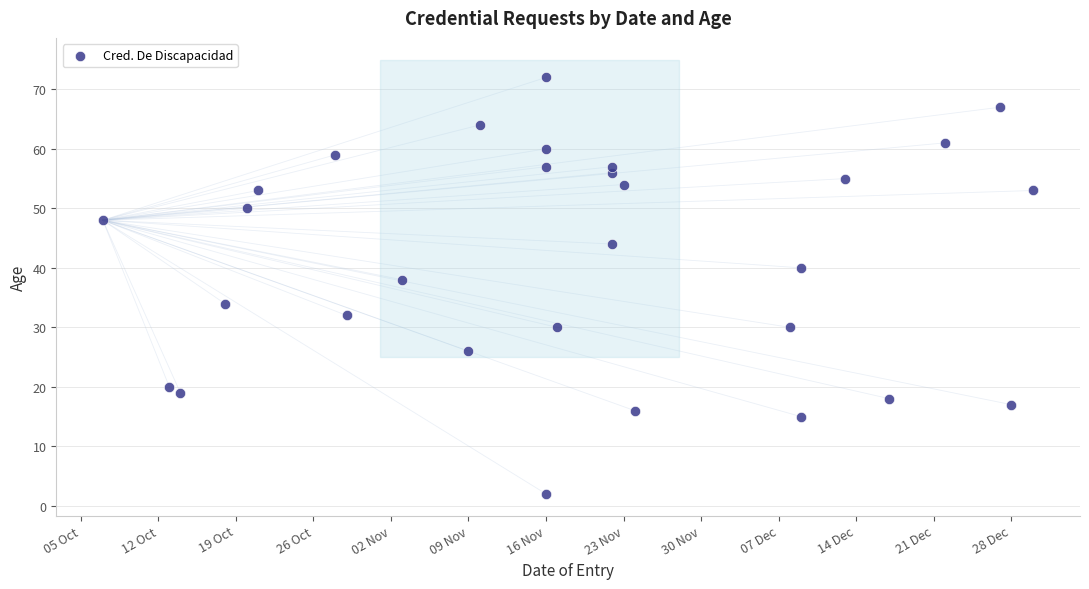

What Y value in the scatter plot is closest to 37?

38